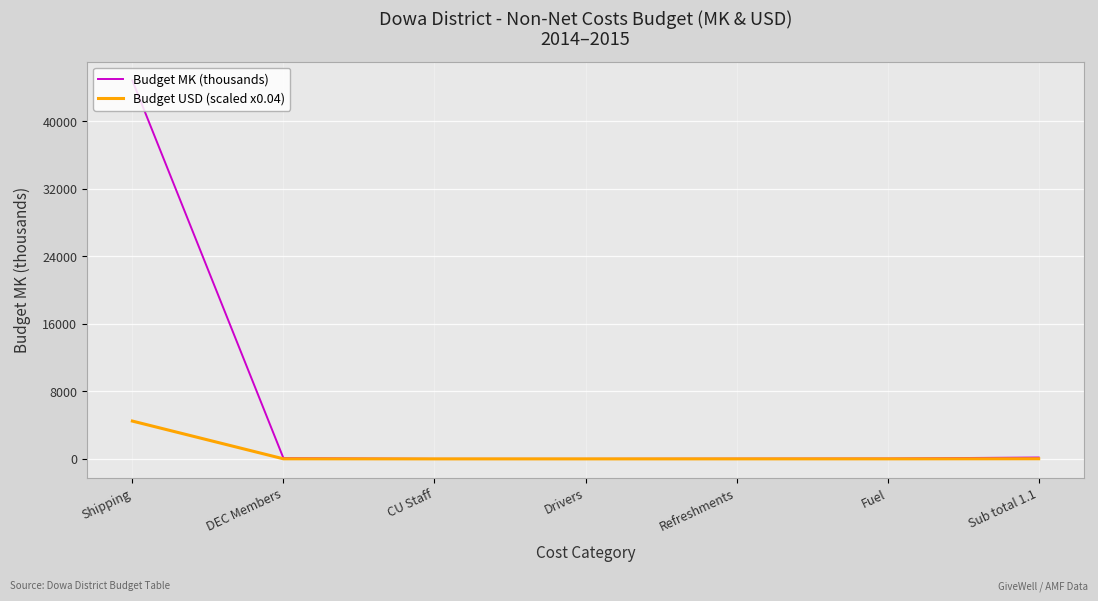

Does the chart have visible grid lines?

Yes